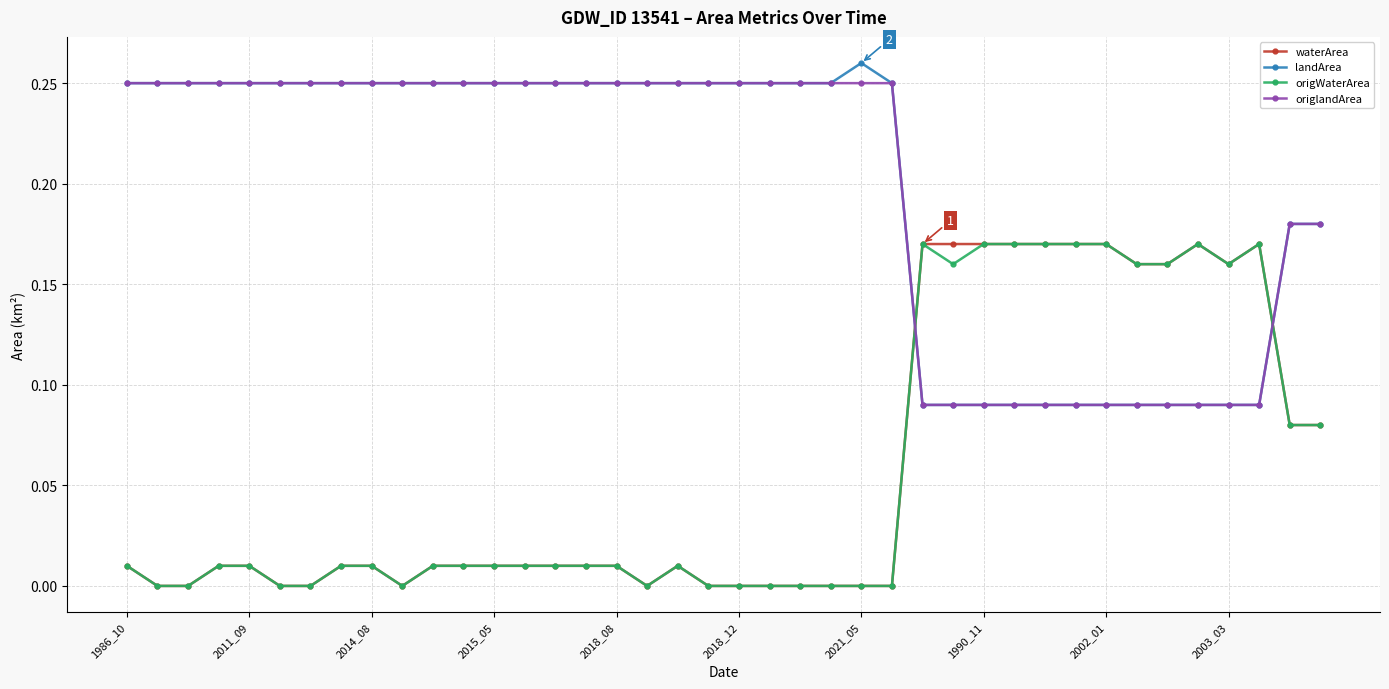

At how many categories does at least one series exceed 0?

40